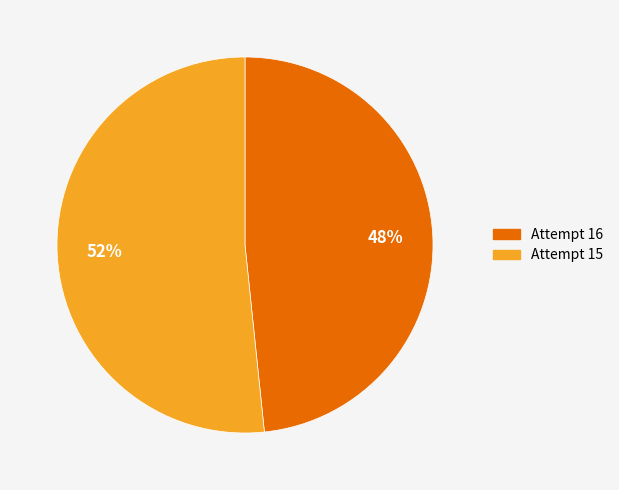

Is it true that Attempt 15 is 60% of the pie?

False